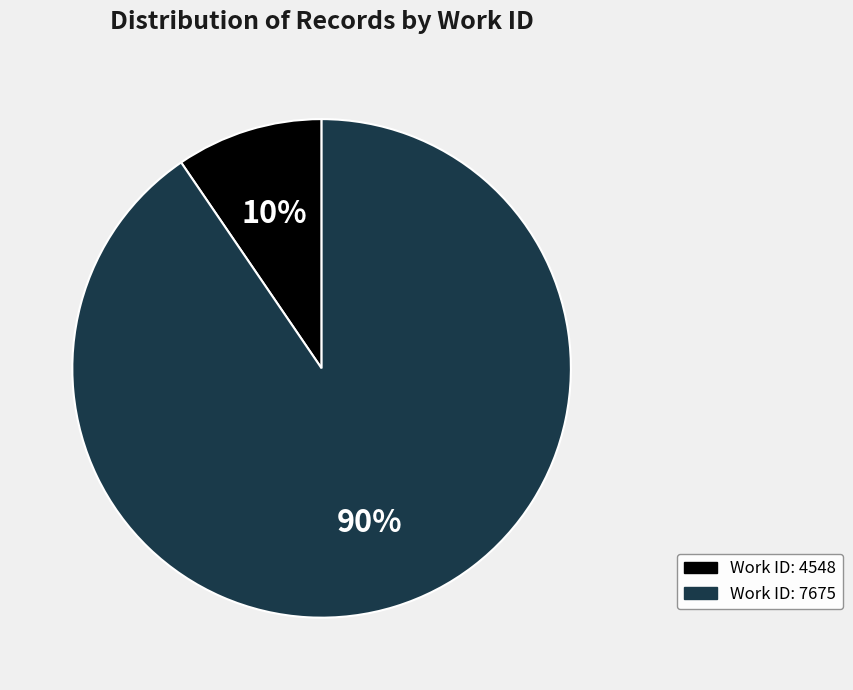

To the nearest percent, what is the average slice percentage?

50%